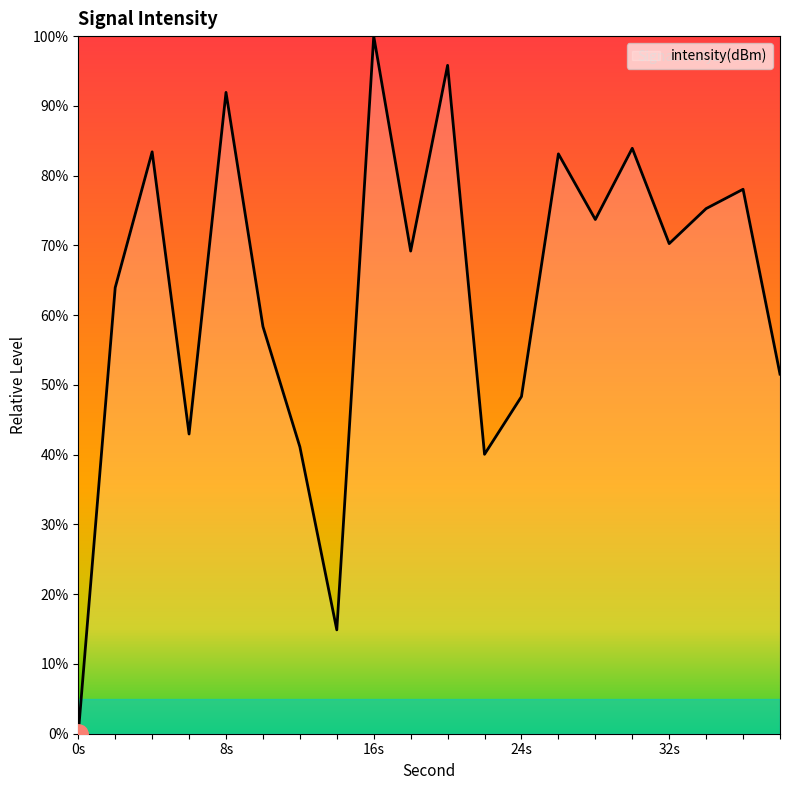

How many distinct data groups are displayed?

1